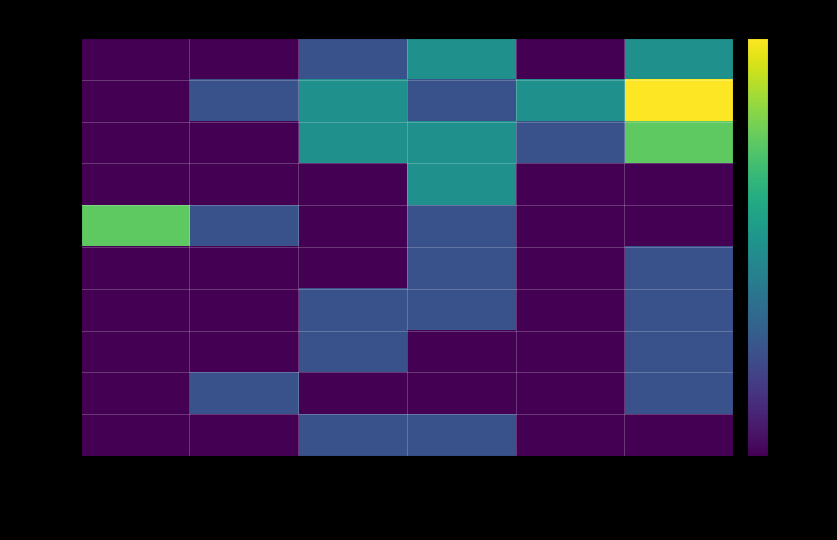

What is the difference between the highest and lowest values at depth 10-15?

1